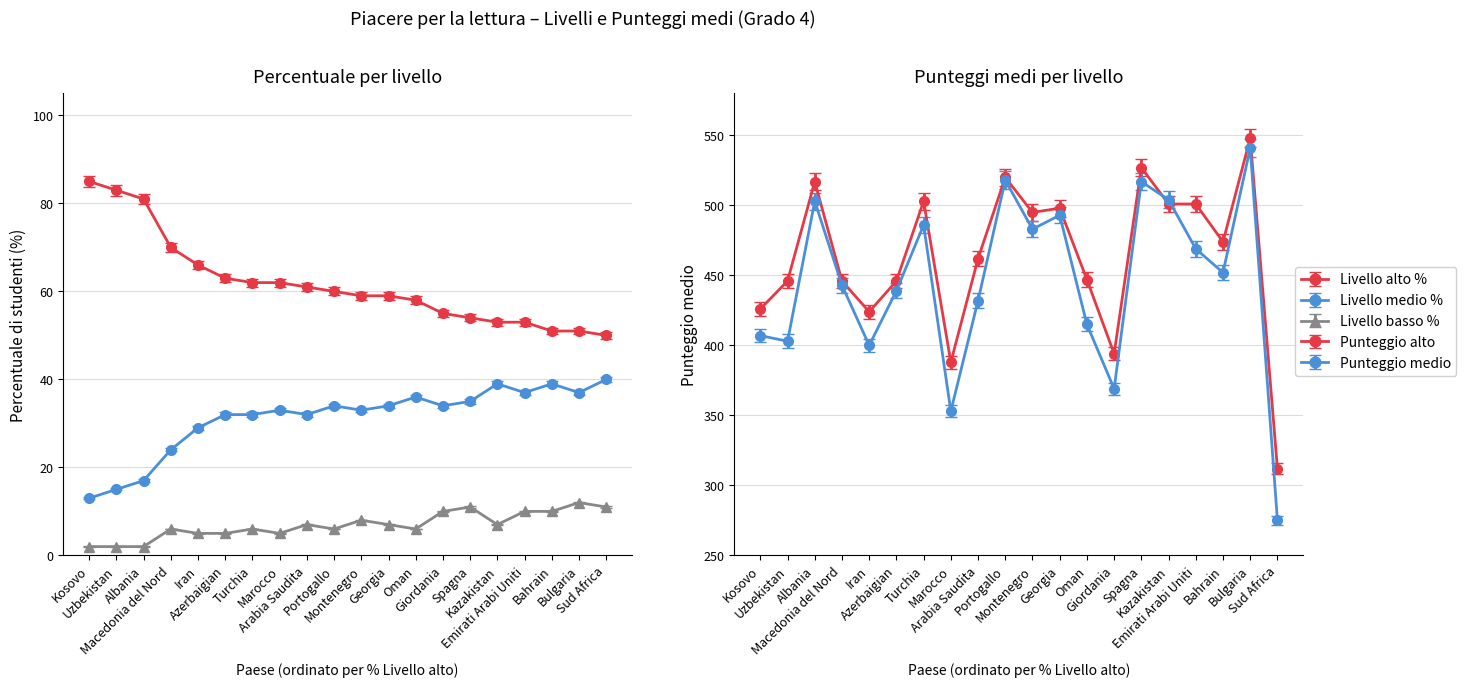

What is the label of the 4th point from the right?

Emirati Arabi Uniti